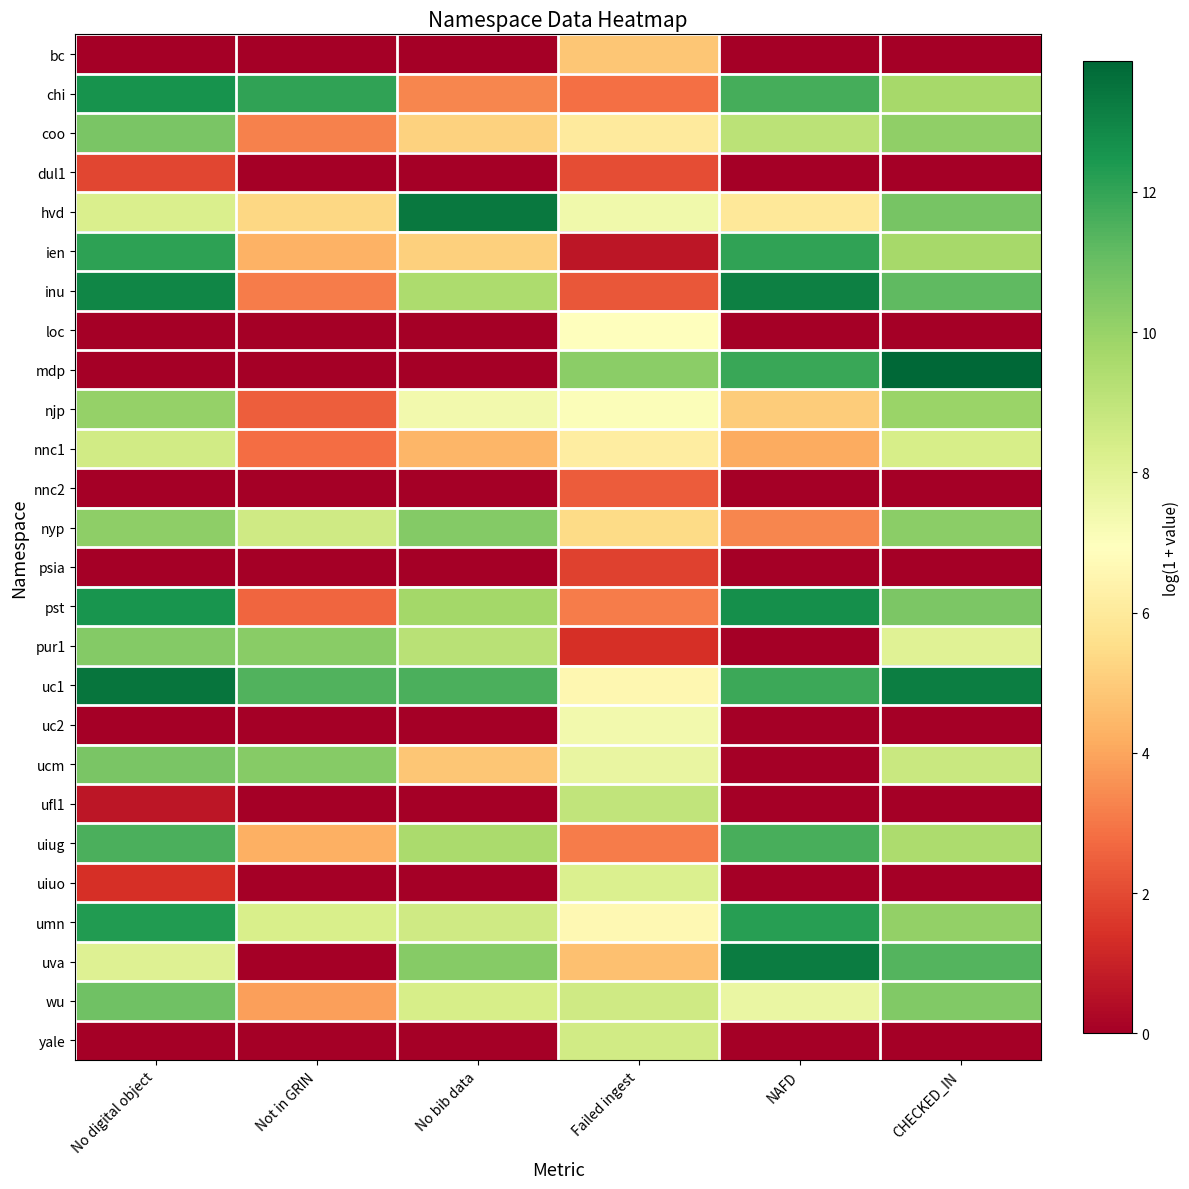

Which series has the largest total across all categories?

uc1